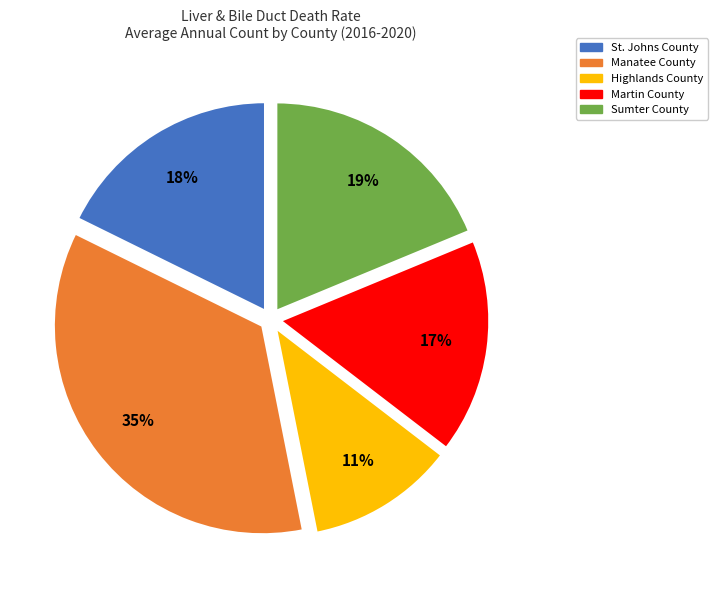

Is the sum of Martin County and Manatee County greater than half?

Yes